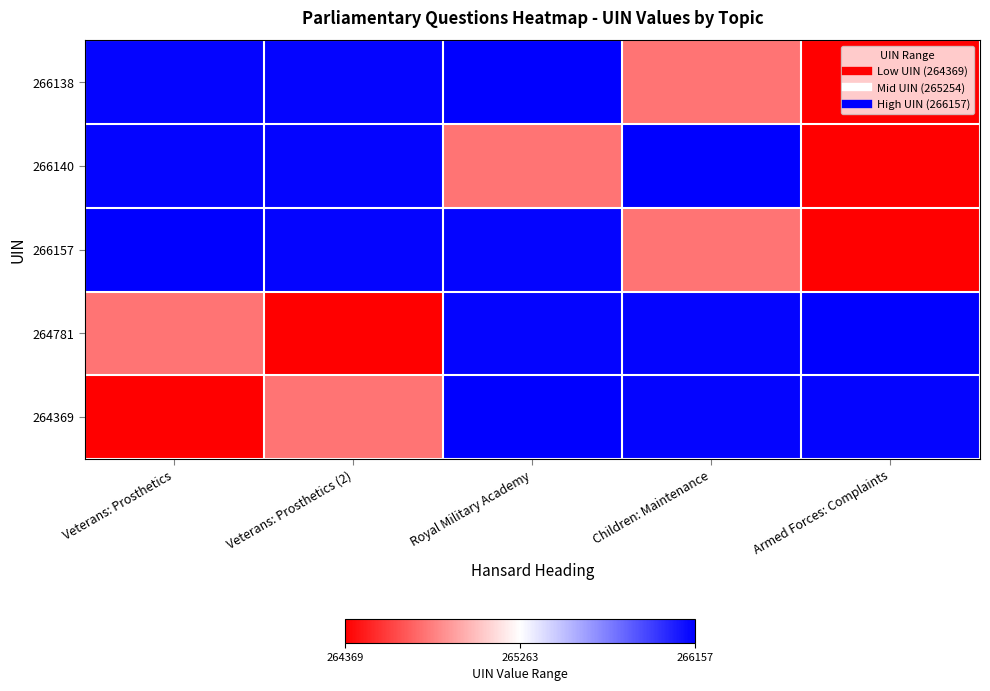

Which series has the largest total across all categories?

266138